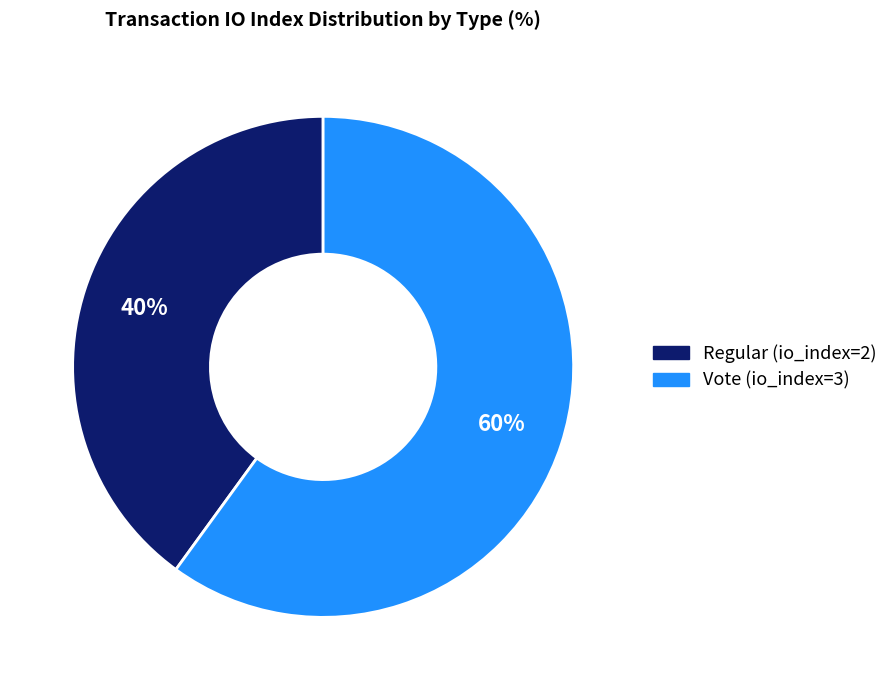

Rank the categories by value from highest to lowest.

Vote (io_index=3), Regular (io_index=2)